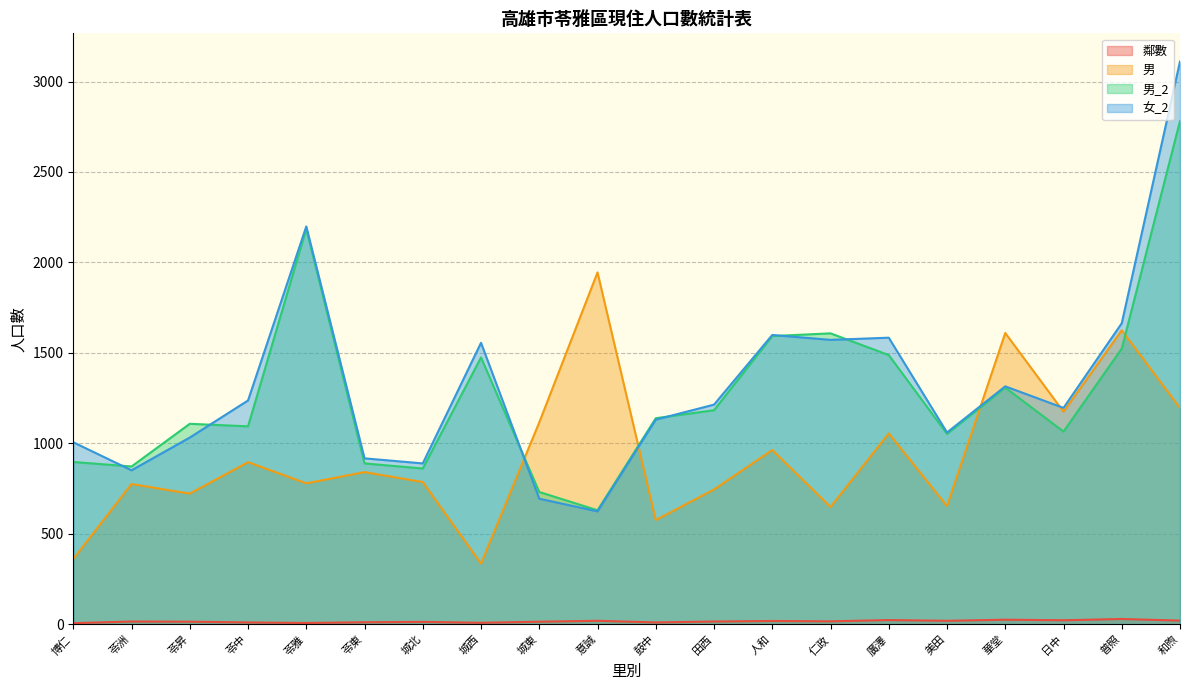

What position from the left is 城東?

9